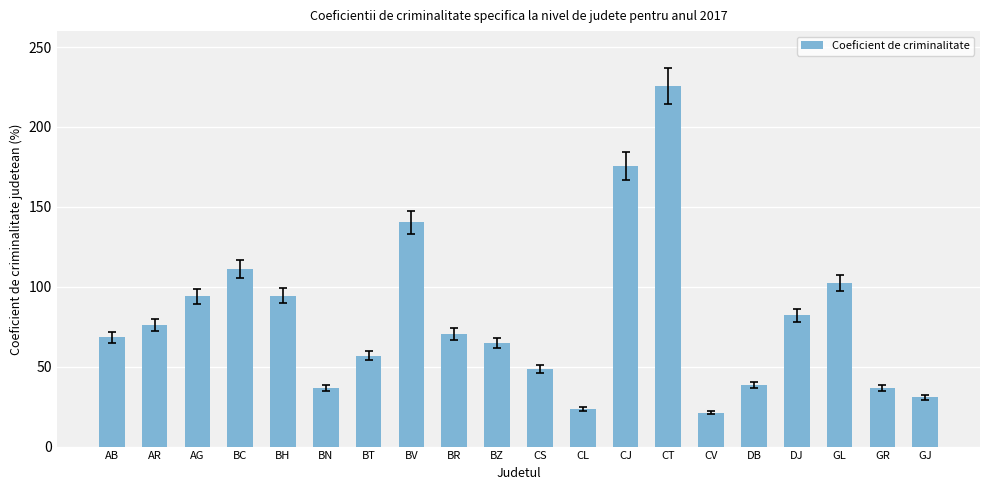

What is the difference between the maximum and minimum values?

204.5